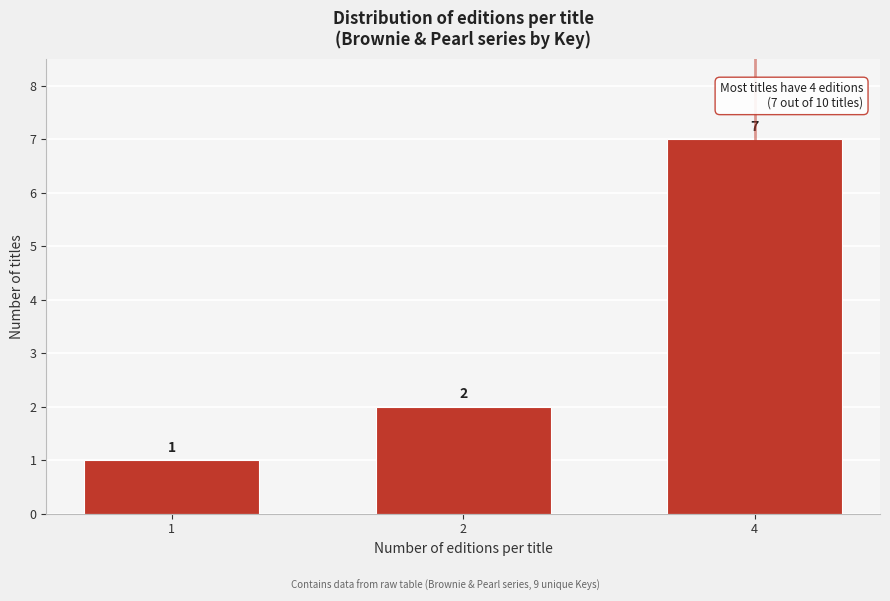

Reading right to left, transcribe all the data shown in this chart.

4=7	2=2	1=1